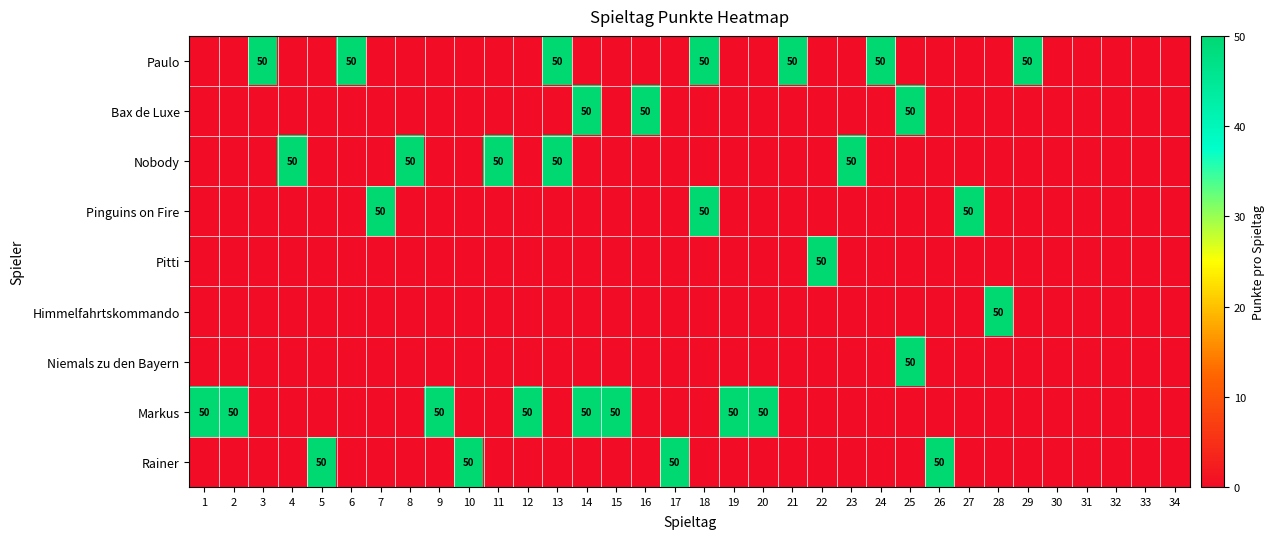

How many data points in Himmelfahrtskommando are above 0?

1